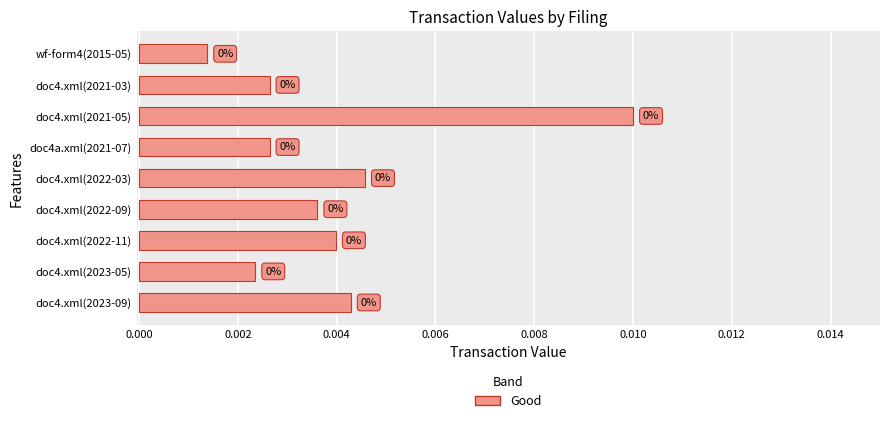

True or false: the data shows 0.0 at doc4.xml(2022-03).

True